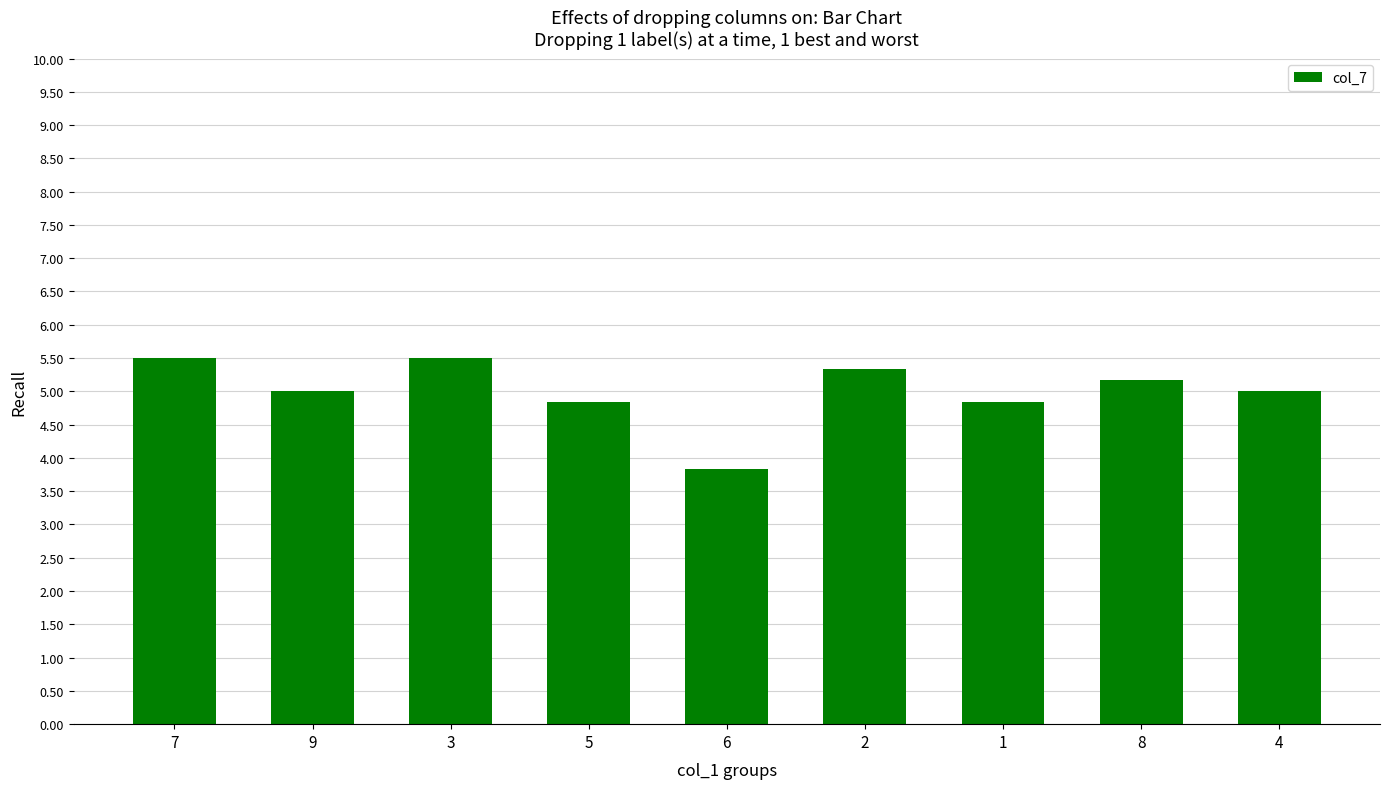

What is the average value?

5.0